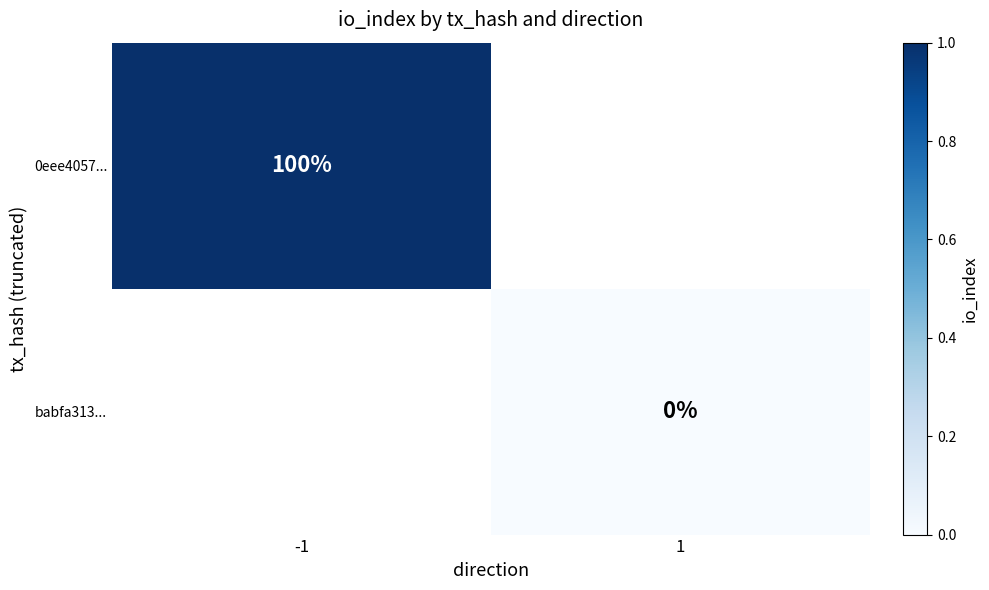

True or false: 0eee4057... has a value of 100 at -1.

True